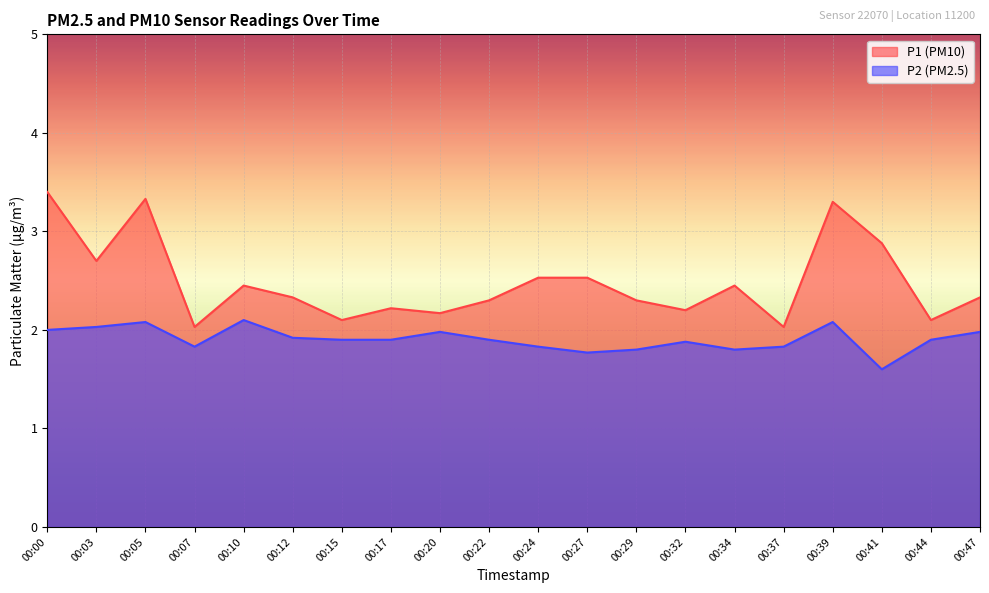

What is the spread (max minus min) of values at 00:37?

0.2